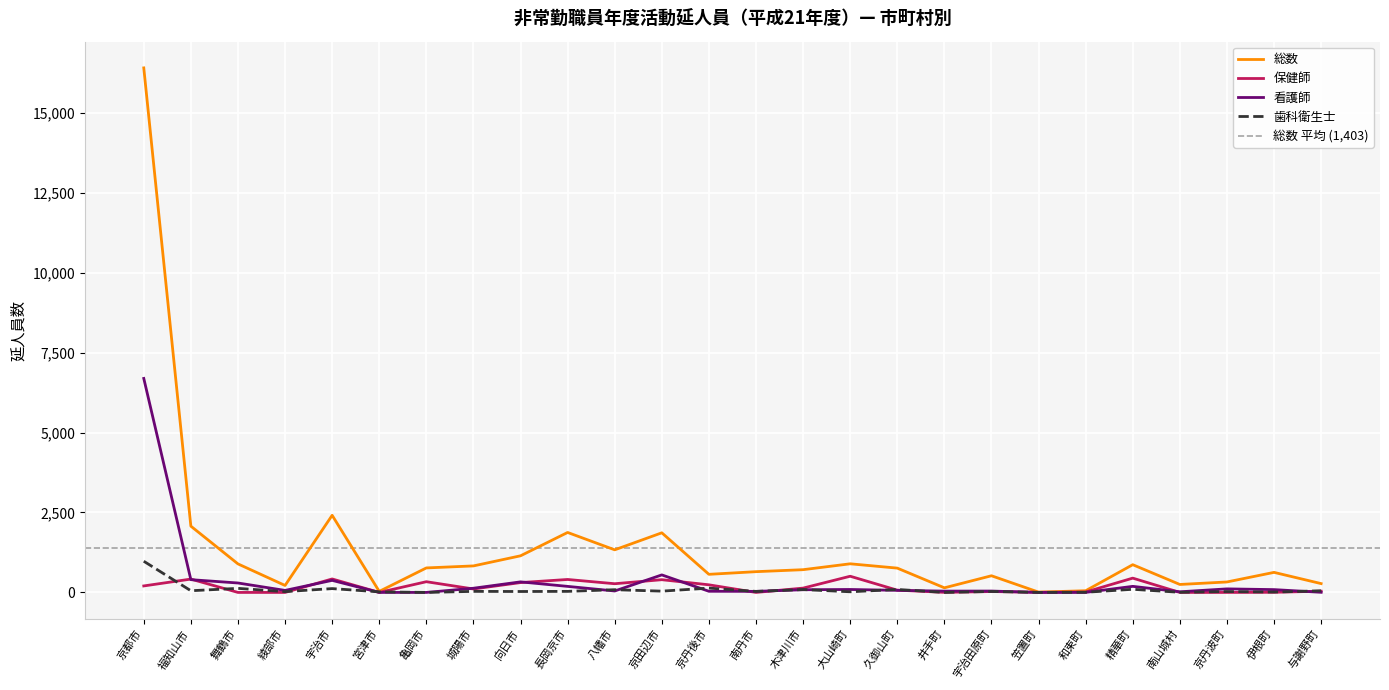

Rank the series at 笠置町 from lowest to highest value.

看護師, 歯科衛生士, 保健師, 総数